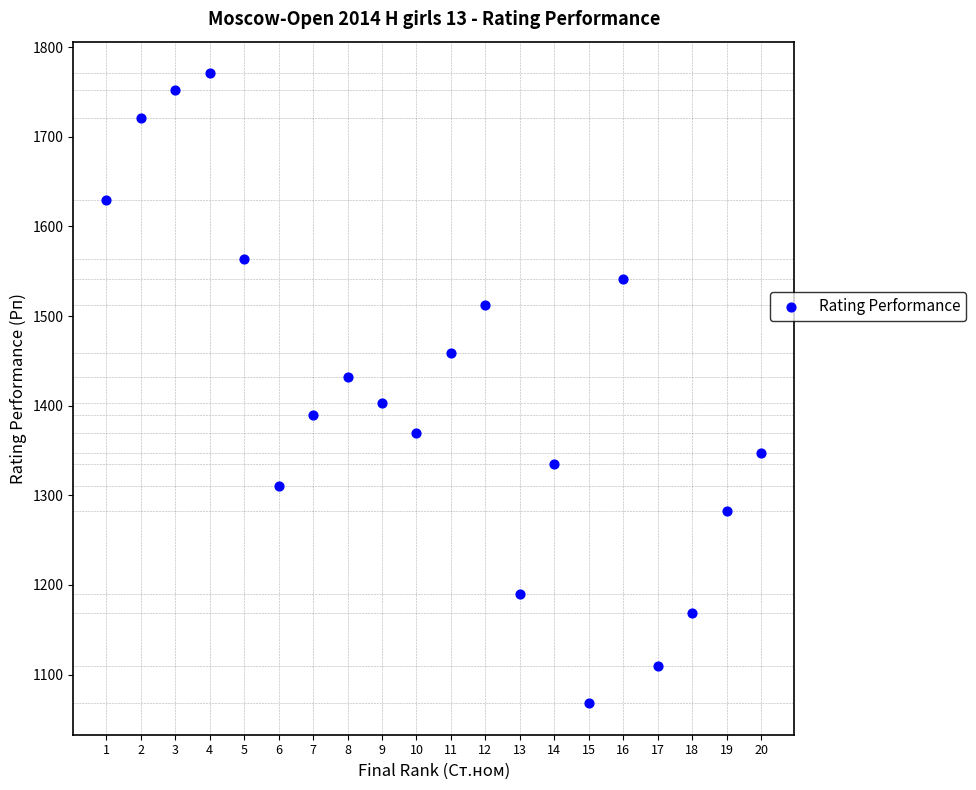

What is the range of Y values (max minus min)?

703